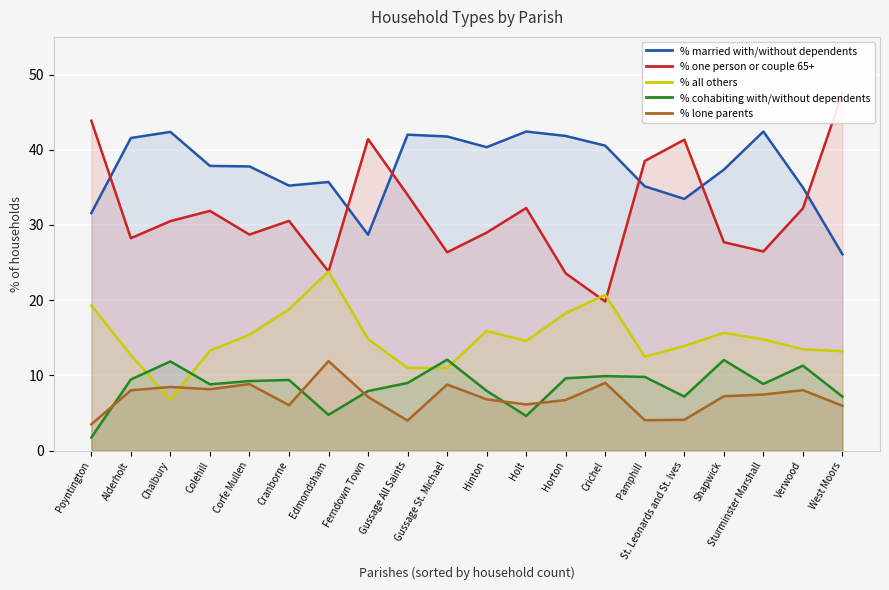

At which category is the sum across all series the highest?

Holt